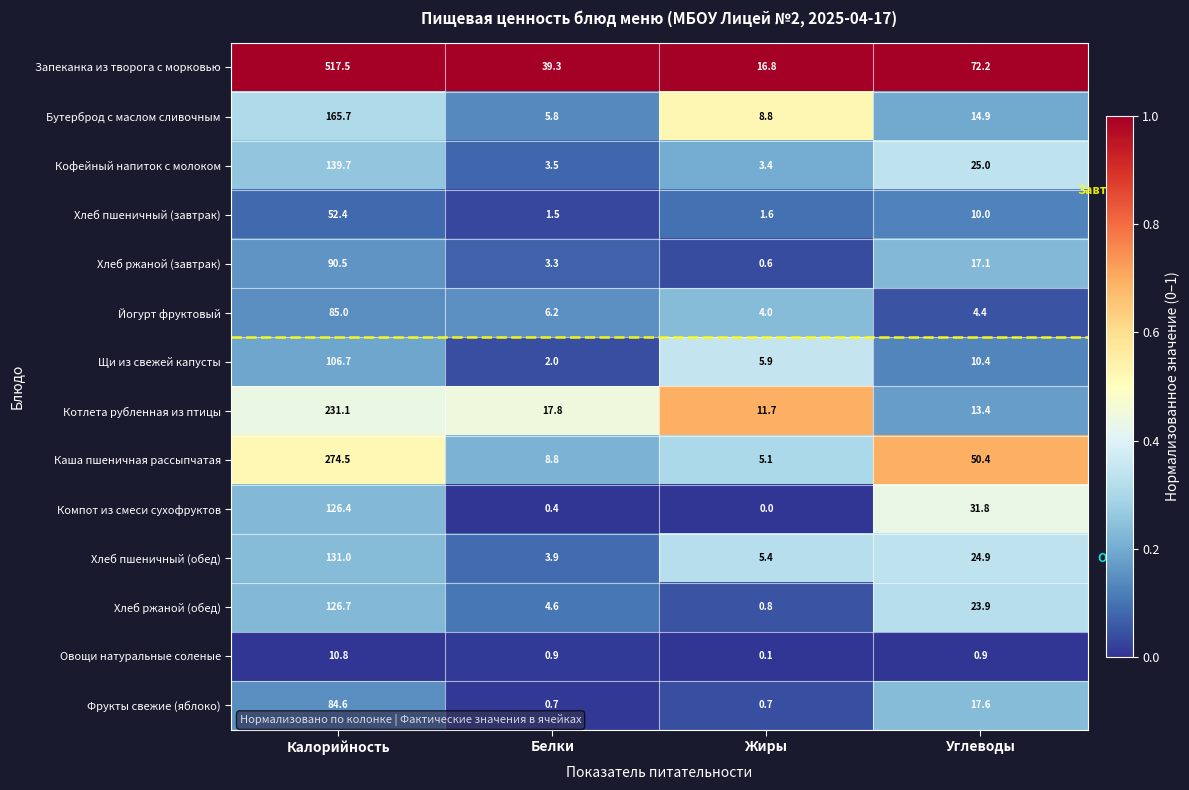

At how many categories does at least one series exceed 0?

4